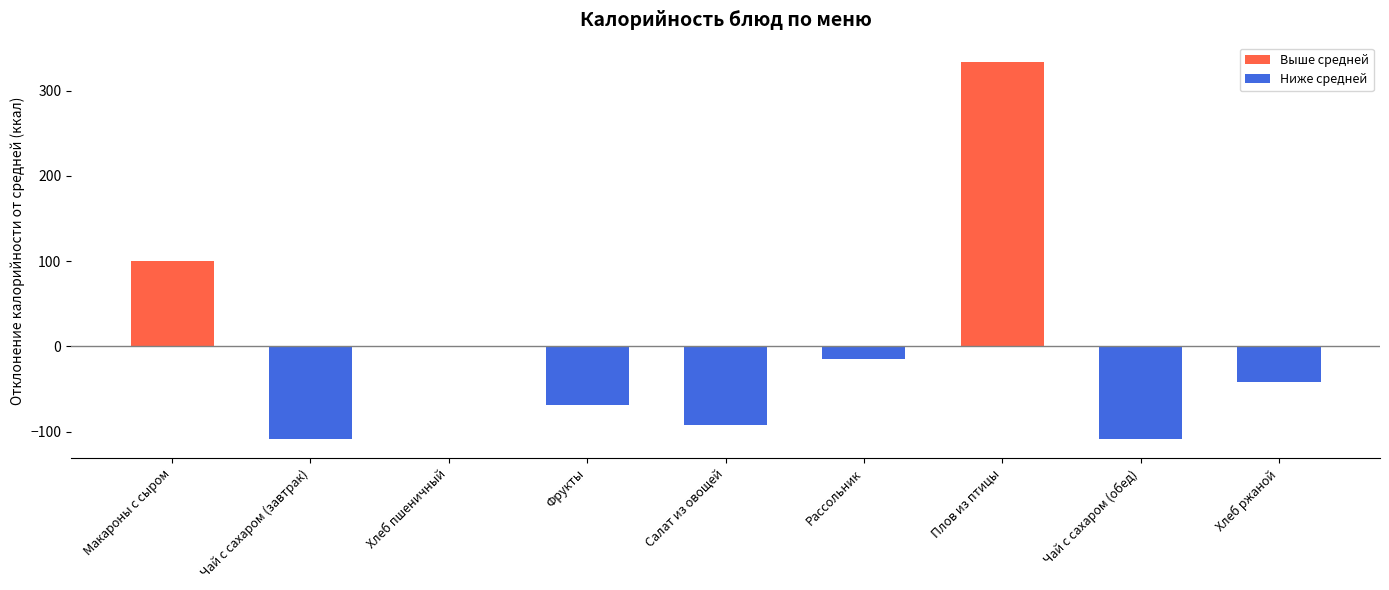

Where is the data nearest to the value 112?

Макароны с сыром